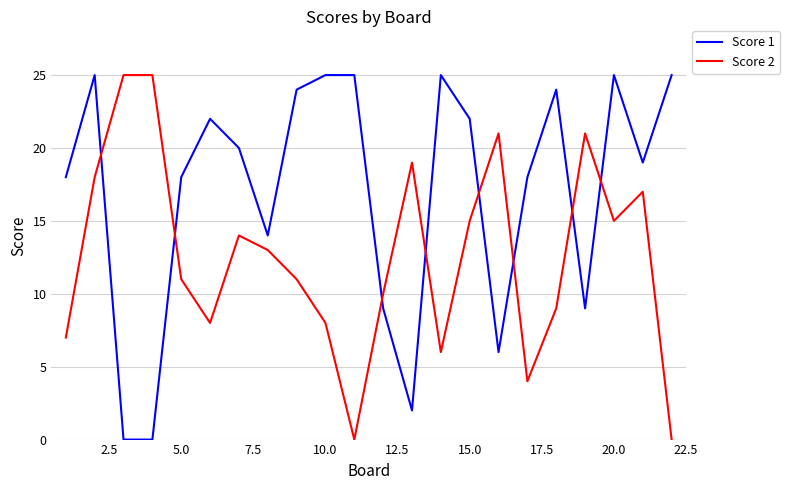

Rank the series by their average value, from lowest to highest.

Score 2, Score 1